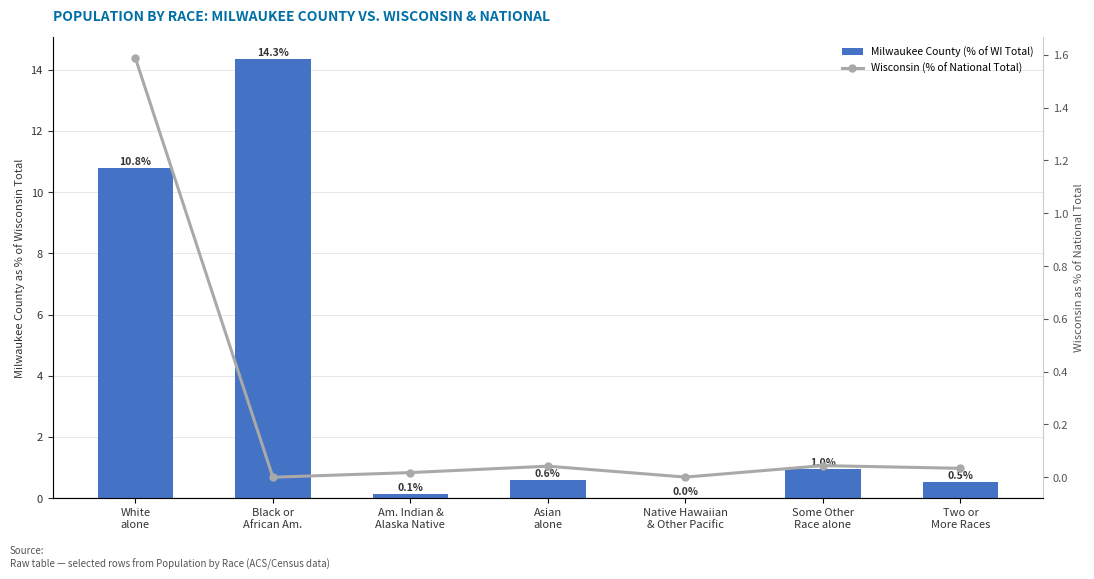

What is the value of the Wisconsin (% of National Total) bar at the 1st from the left?

1.6